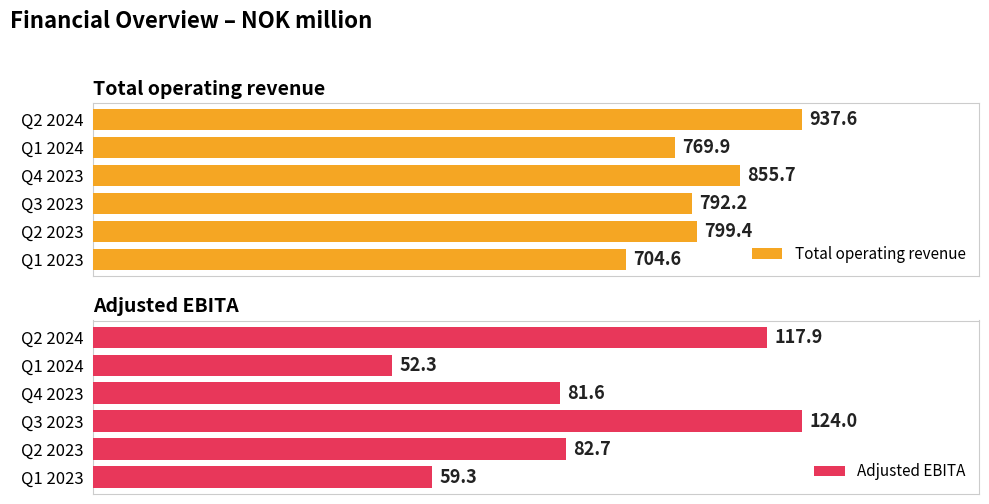

The value of Total operating revenue at 600 is 424.1. True or false?

False